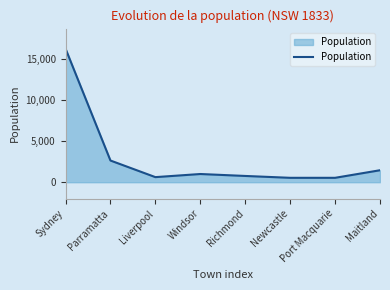

What is the difference between the second highest and second lowest values?

2101